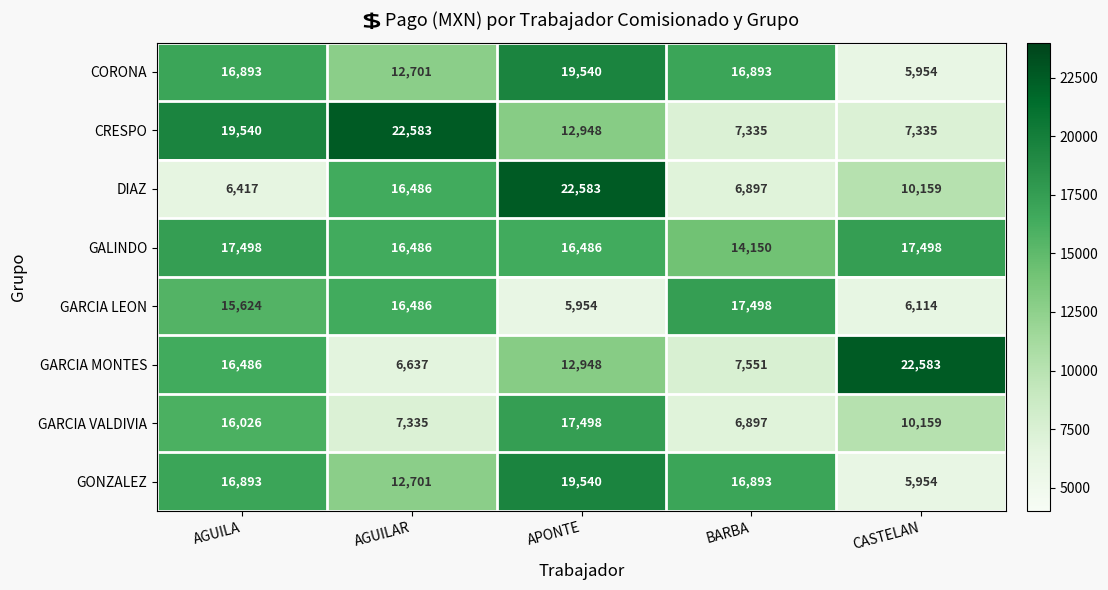

What is the greatest value displayed?

22583